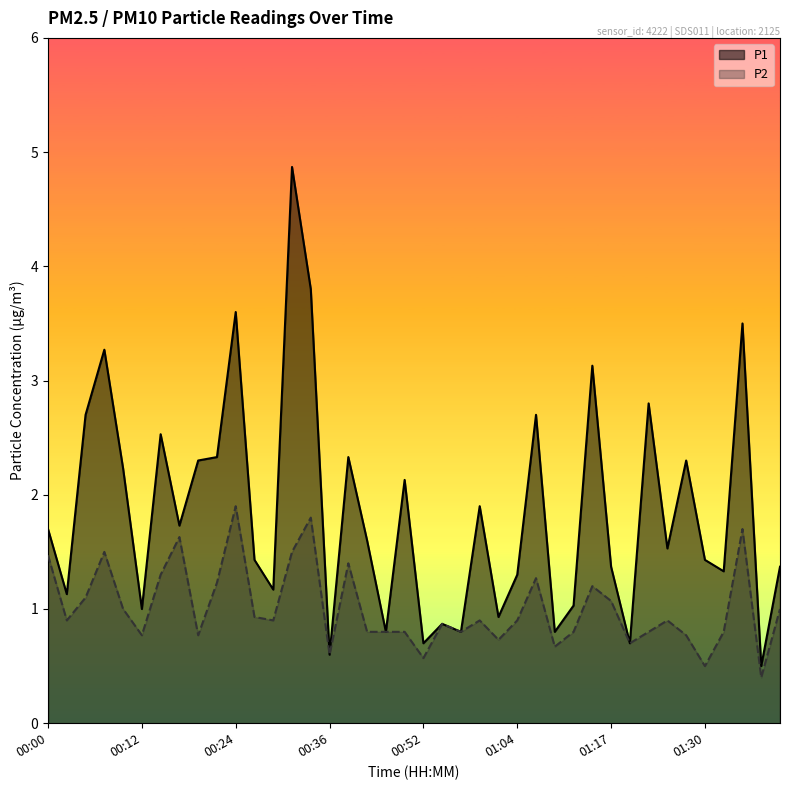

Is it true that P2 equals 1.9 at 00:24?

True